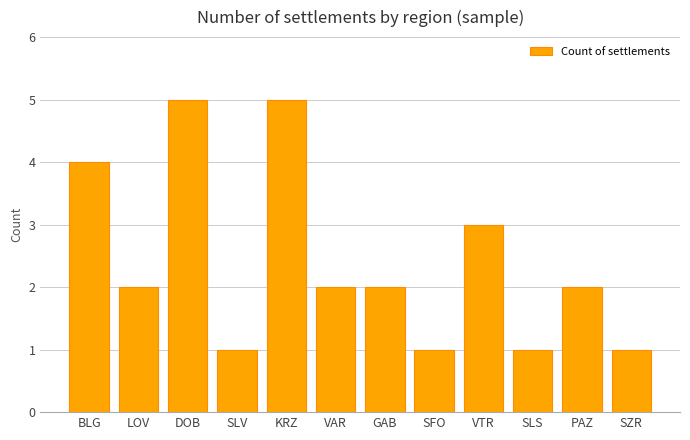

What is the sum of all values?

29